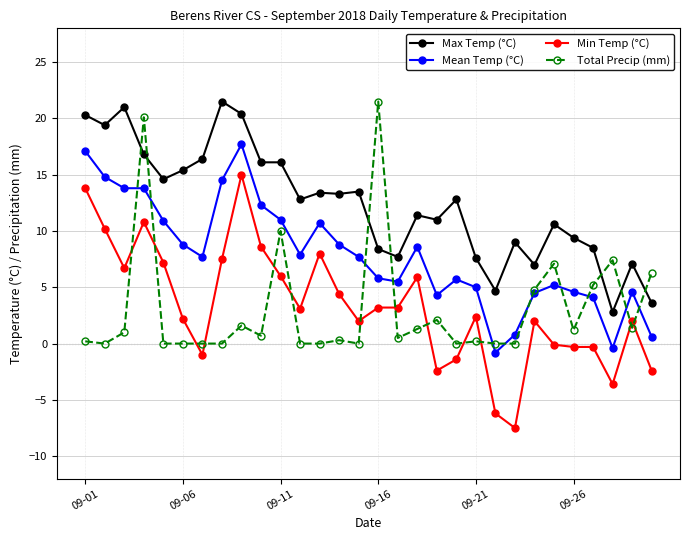

At how many categories does at least one series exceed 19?

7